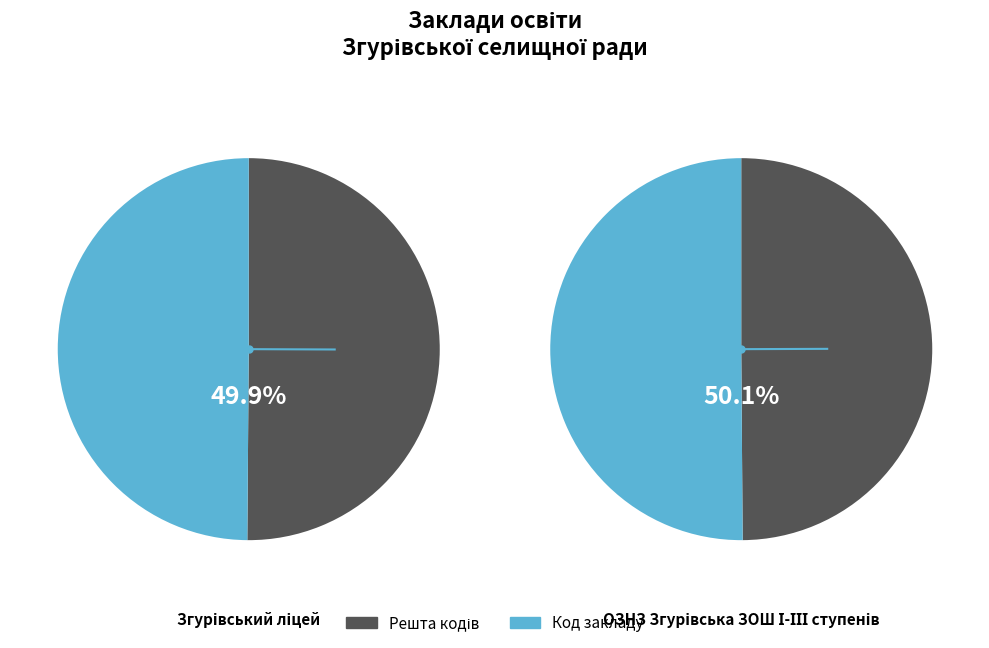

True or false: 143500 accounts for 58% of the total.

False